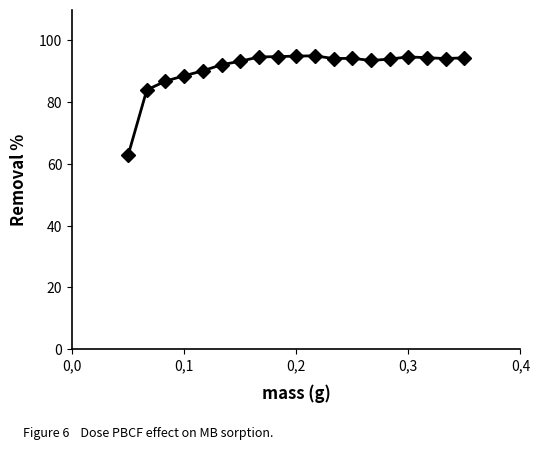

Is this an area chart (filled region under the line)?

No